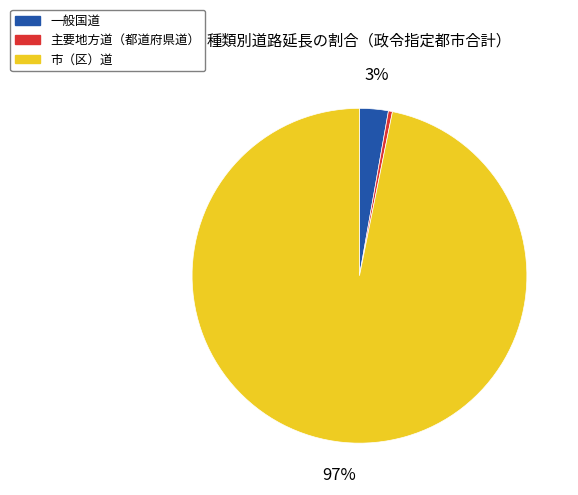

To the nearest percent, what is the average slice percentage?

33%